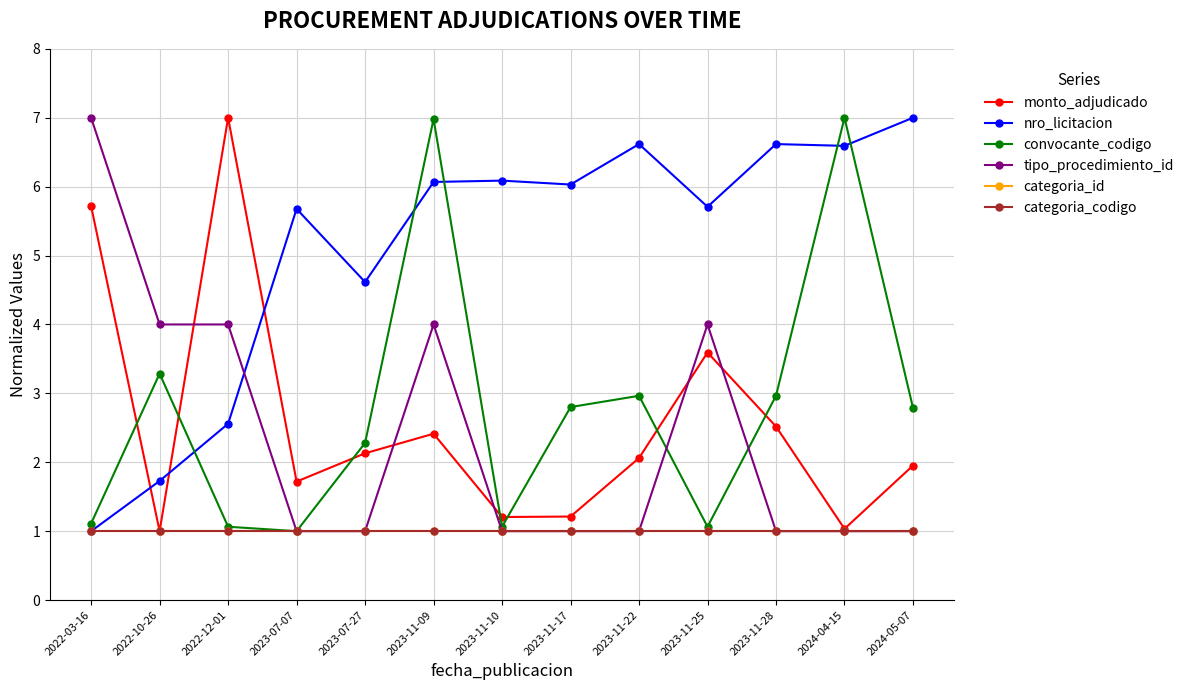

Which series has the largest total across all categories?

nro_licitacion